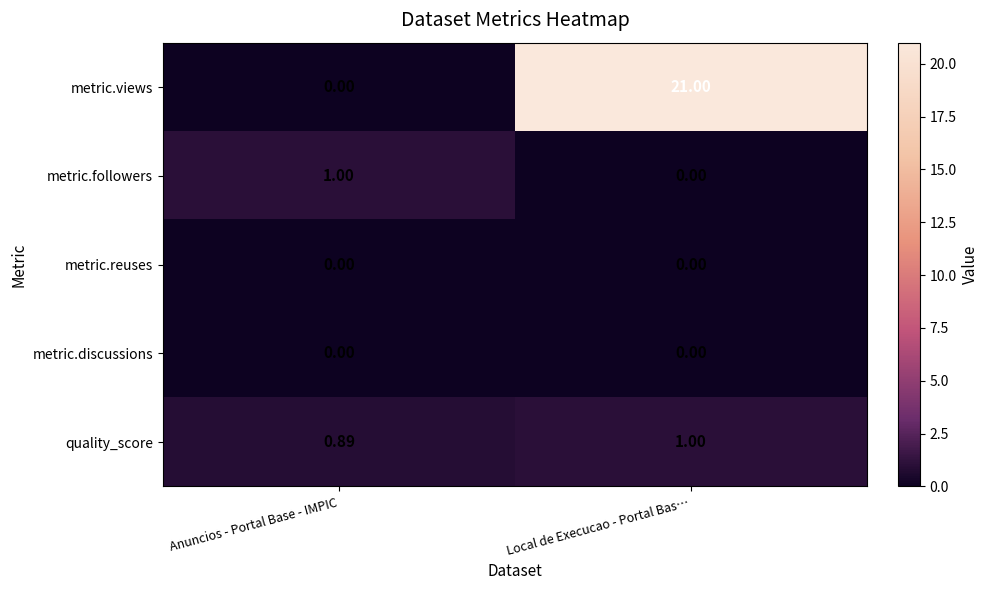

Which series has the widest spread of values?

metric.views